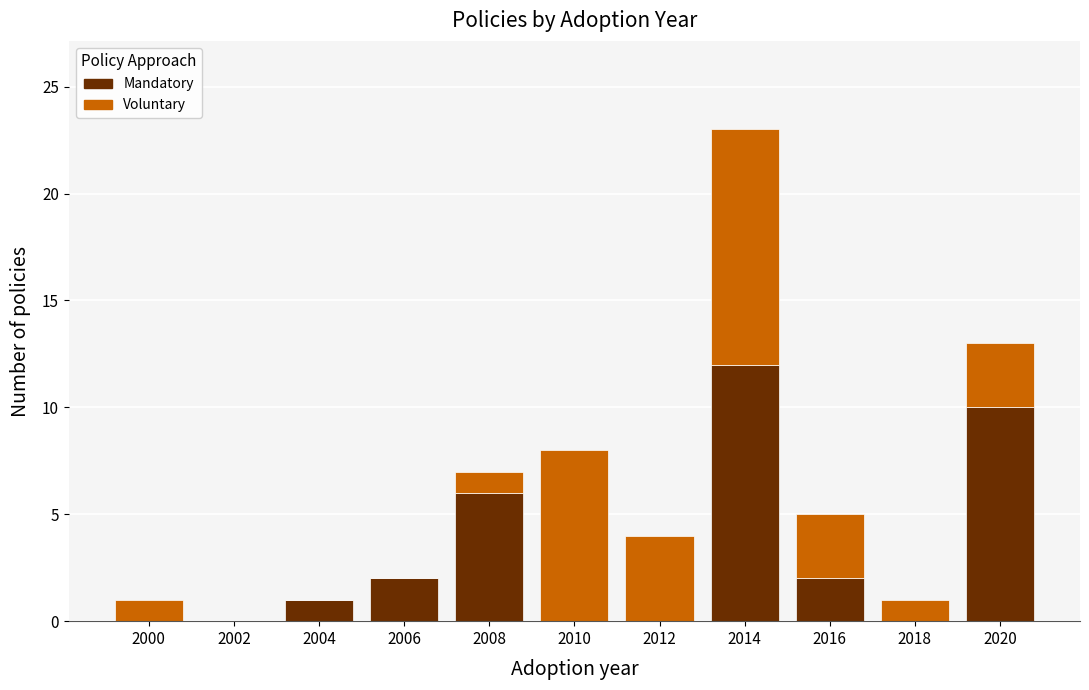

At which label does Mandatory reach its peak?

2014